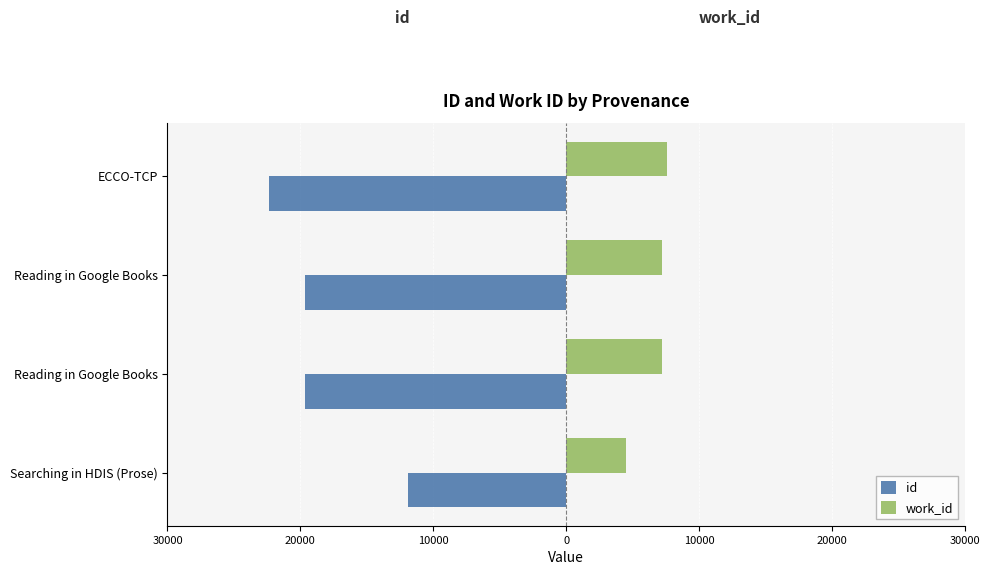

What is the value of the work_id bar at the 2nd from the left?

7201